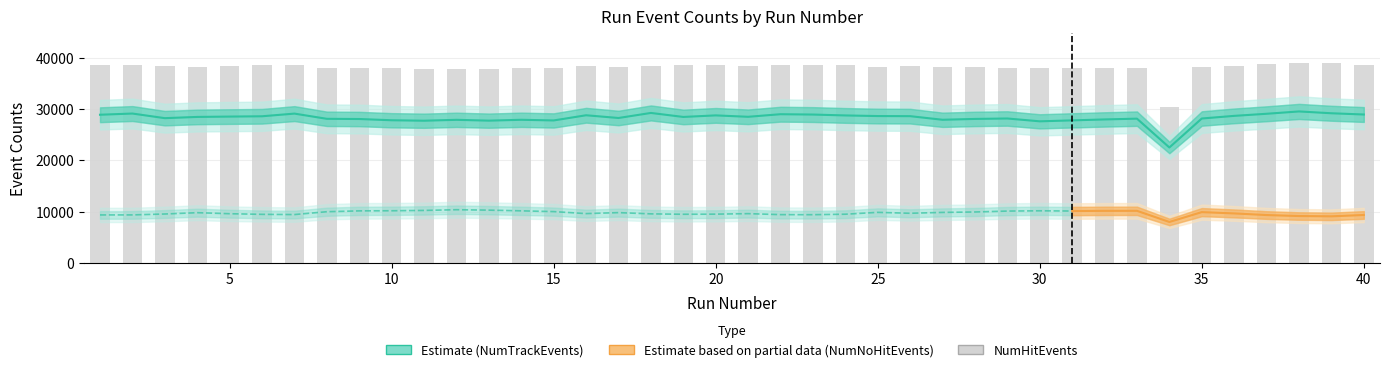

What is the sum of all NumHitEvents values?

1524271